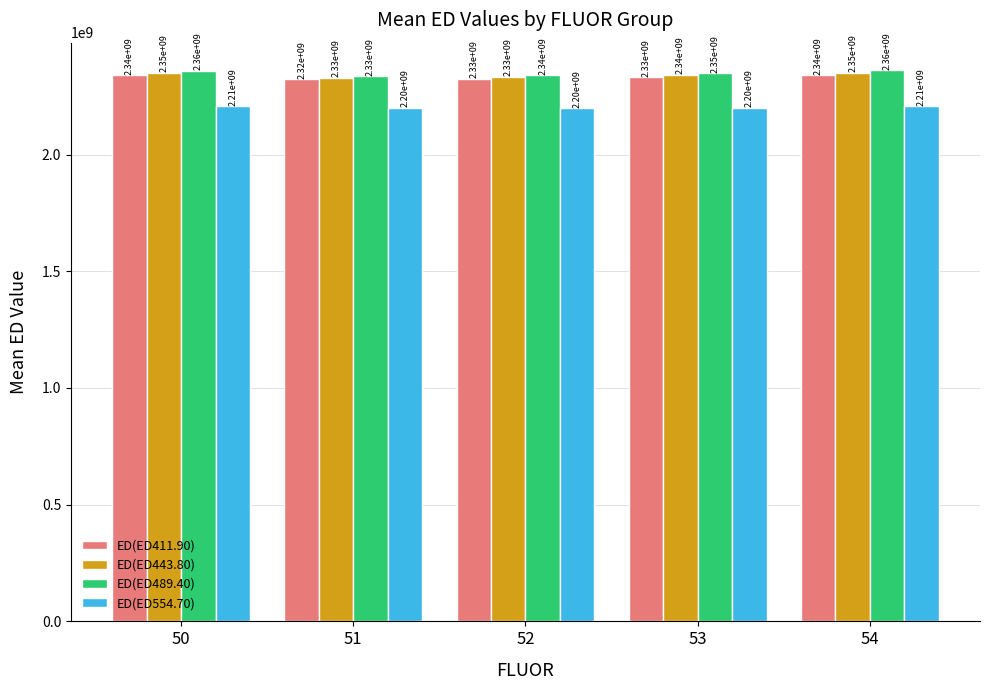

Which category has the lowest value across all series?

52